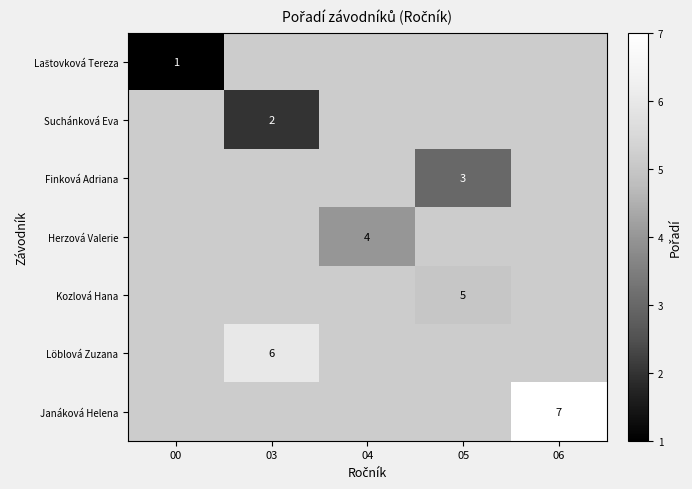

The Herzová Valerie series shows 6 at 04. True or false?

False